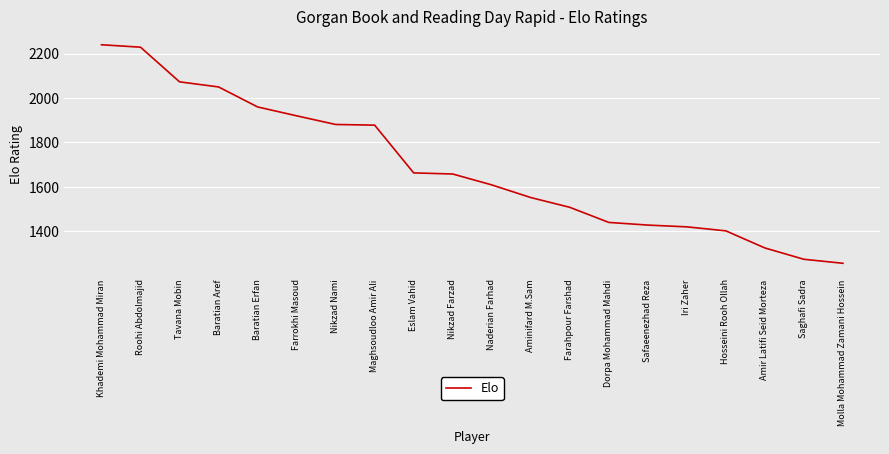

Which category has the lowest value across all series?

Molla Mohammad Zamani Hossein